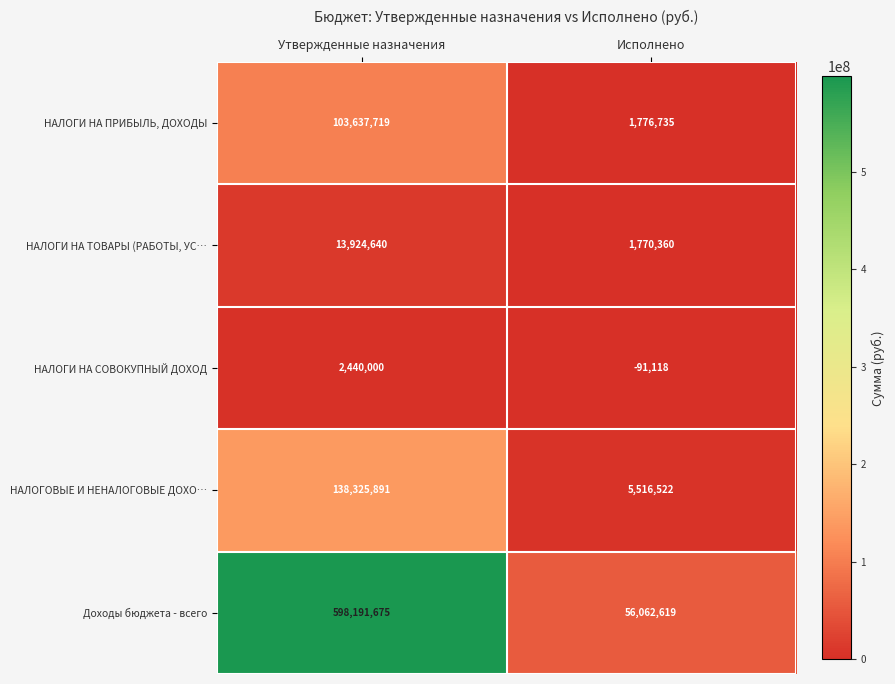

Reading right to left, transcribe all the data shown in this chart.

НАЛОГИ НА ПРИБЫЛЬ, ДОХОДЫ: 1776735	103637719
НАЛОГИ НА ТОВАРЫ (РАБОТЫ, УС…: 1770360	13924640
НАЛОГИ НА СОВОКУПНЫЙ ДОХОД: -91118	2440000
НАЛОГОВЫЕ И НЕНАЛОГОВЫЕ ДОХО…: 5516522	138325891
Доходы бюджета - всего: 56062619	598191675